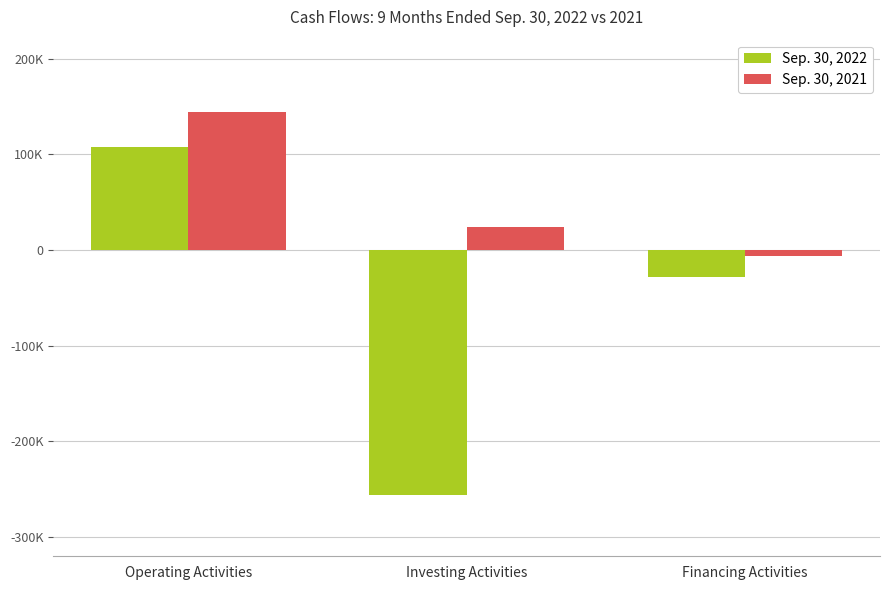

Which category has the highest value in the Sep. 30, 2021 series?

Operating Activities